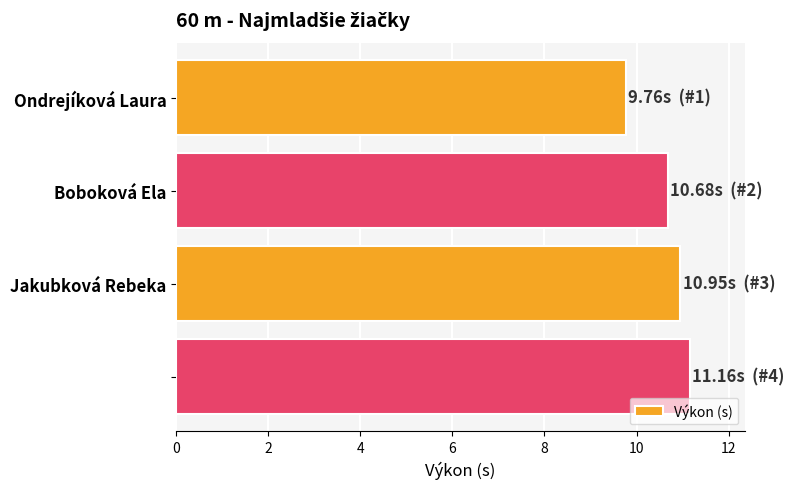

What is the smallest value displayed?

9.8